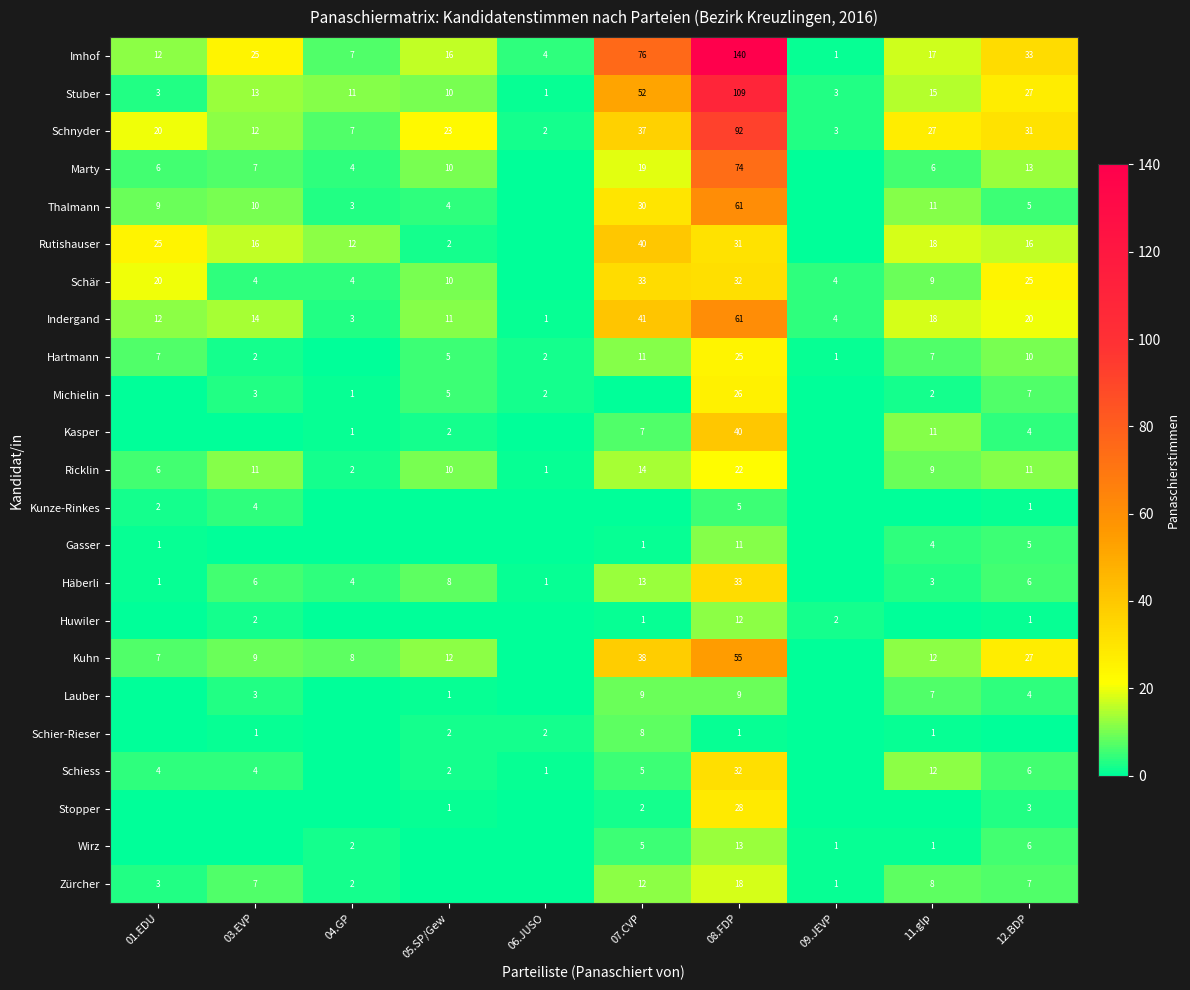

Rank the categories by Schnyder value from lowest to highest.

06.JUSO, 09.JEVP, 04.GP, 03.EVP, 01.EDU, 05.SP/Gew, 11.glp, 12.BDP, 07.CVP, 08.FDP